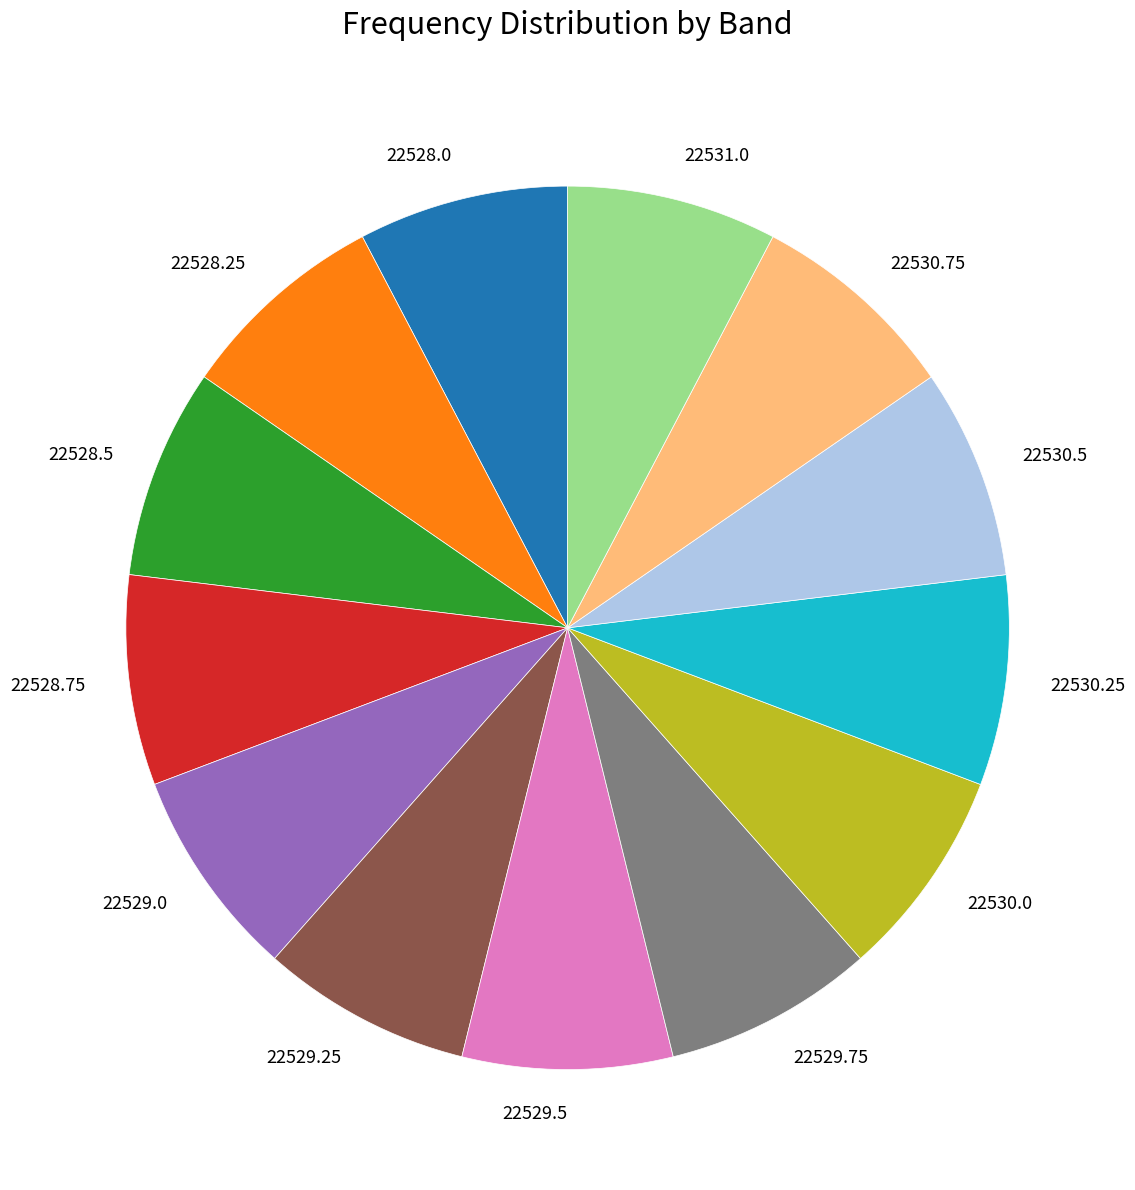

Count the number of slices in the pie.

13